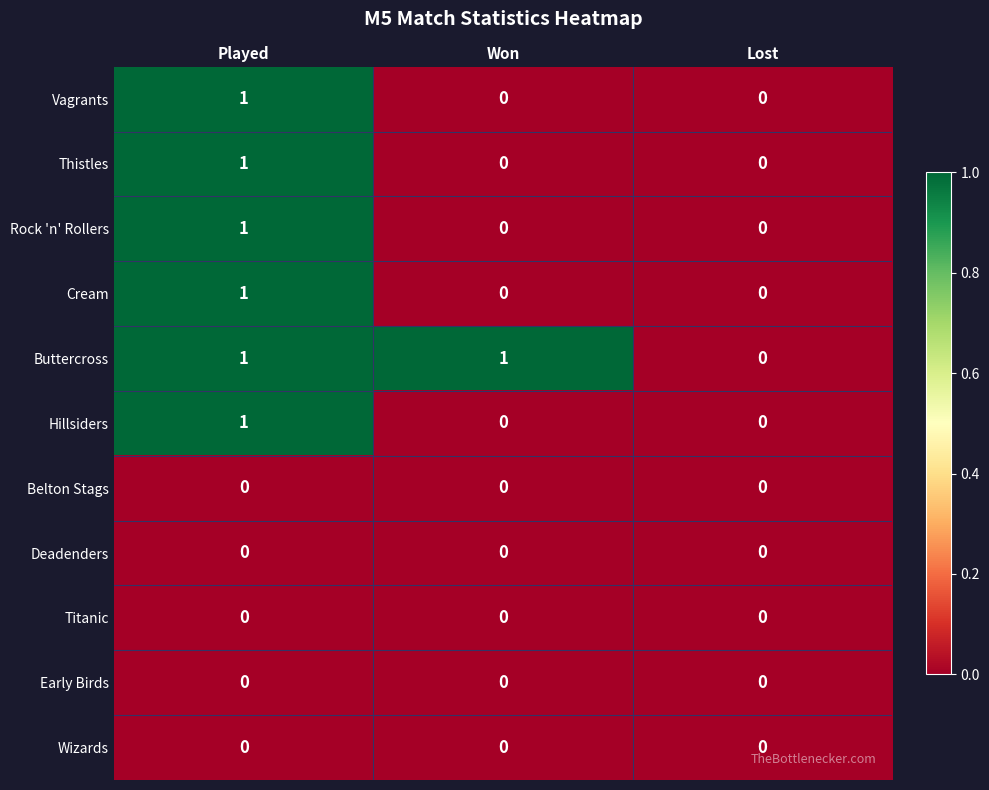

Count the Rock 'n' Rollers values in the range 0 to 1.

3